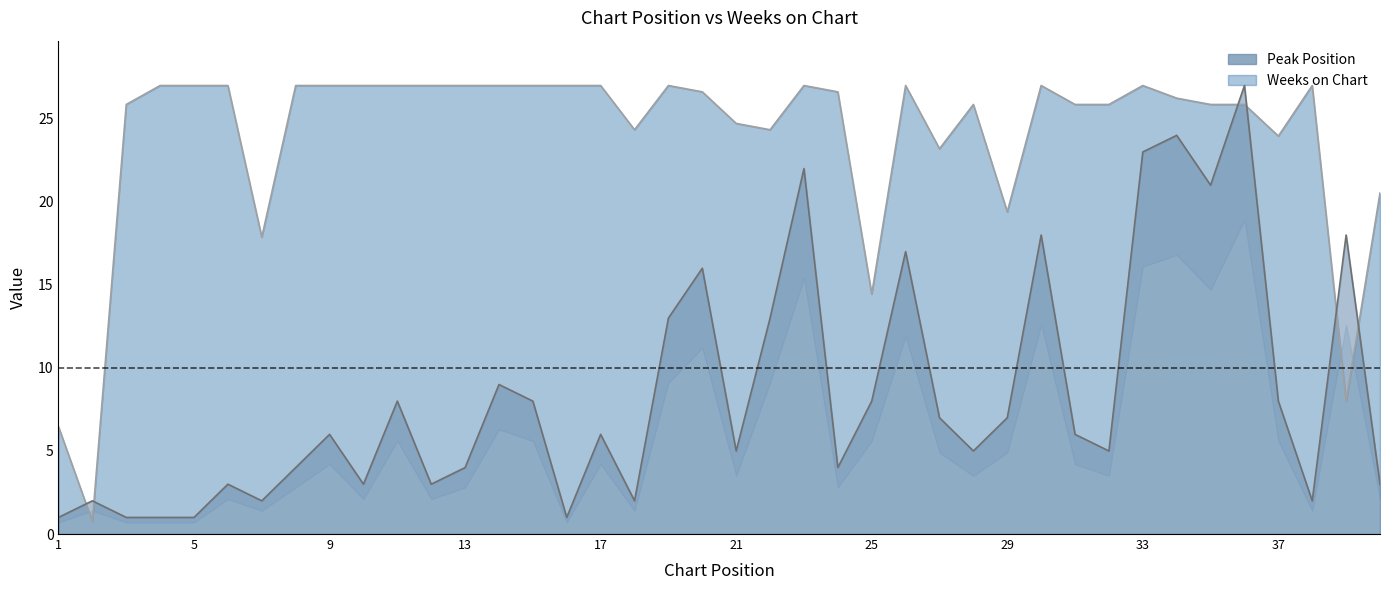

What is the value of the Peak Position point at the 6th from the left?

3.0